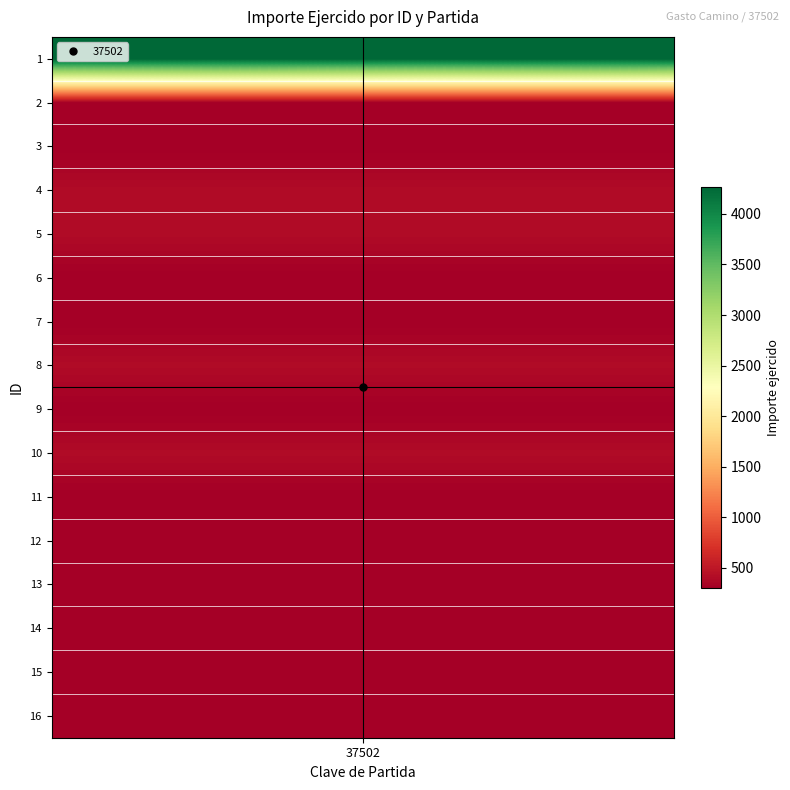

What is the ratio of the value at 3 to the value at 4?

0.8